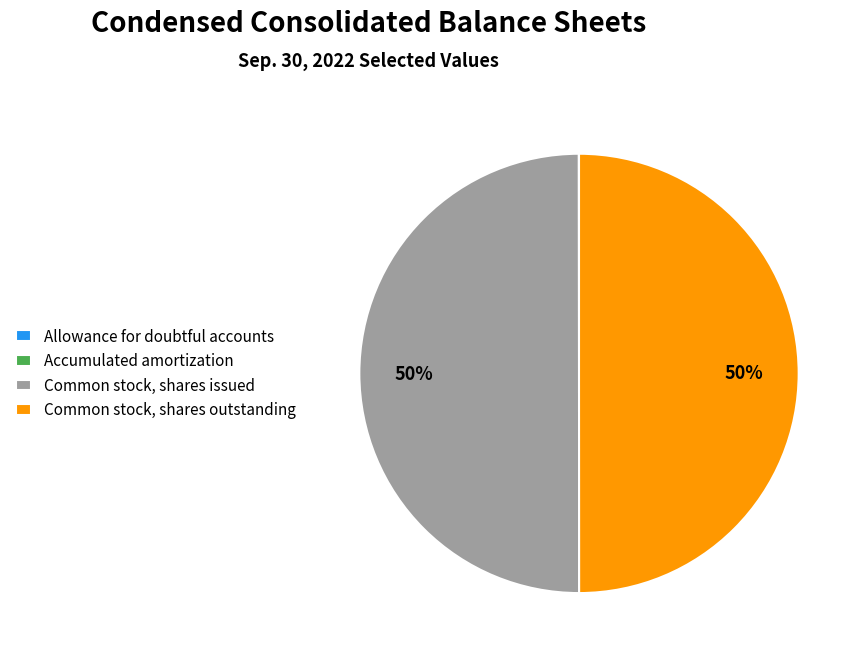

To the nearest percent, what portion does Common stock, shares outstanding represent?

50%